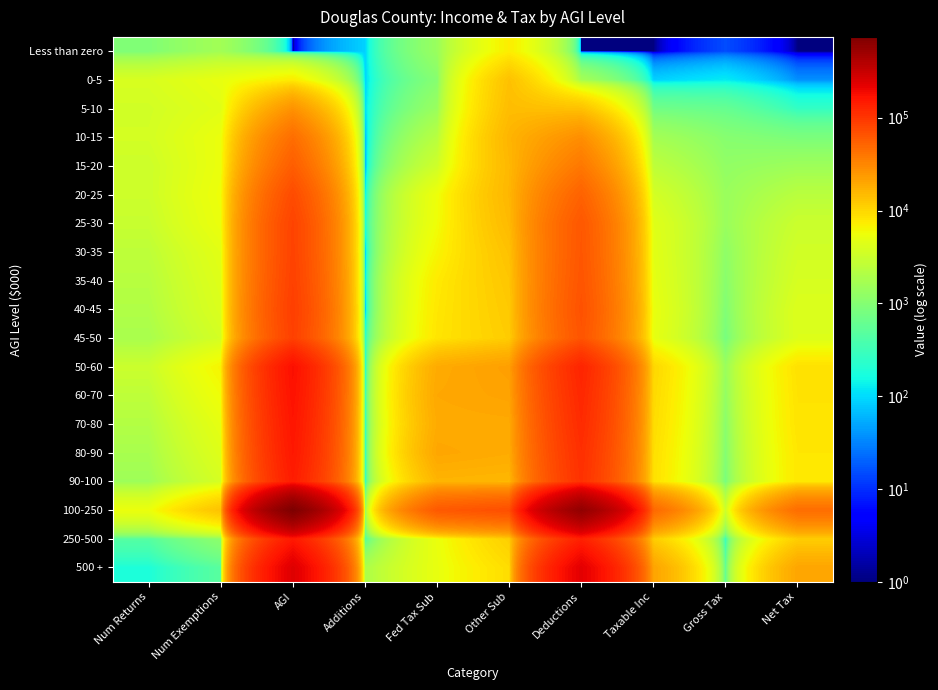

What is the total value across all series at Net Tax?

141697